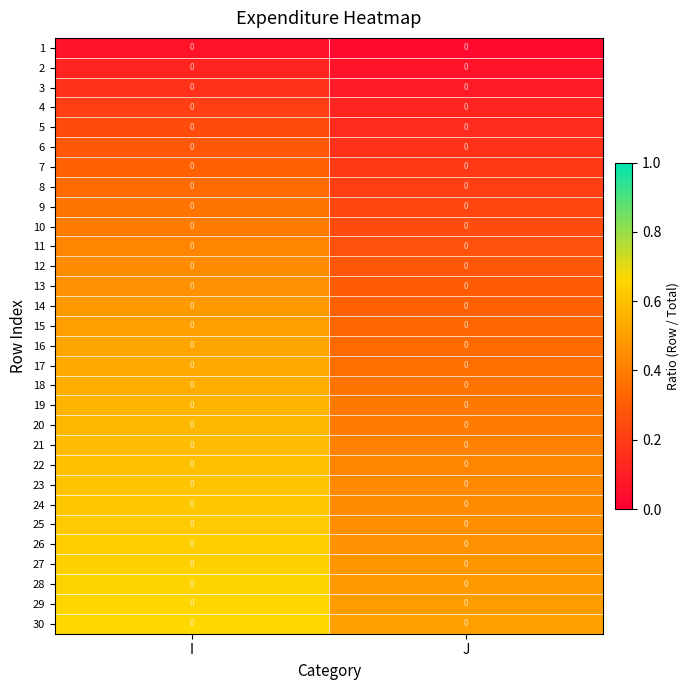

What is the difference between the maximum and minimum values in the 3 series?

0.1